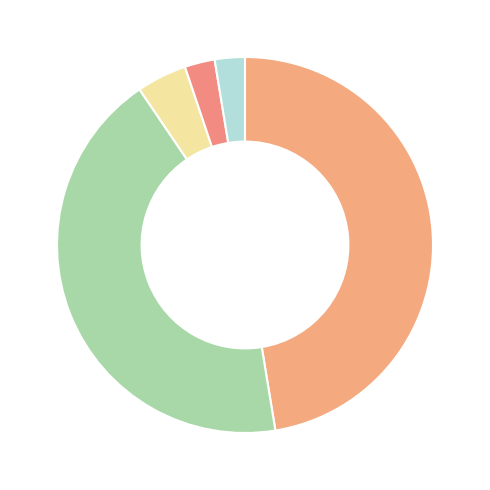

How many slices are in this pie chart?

5